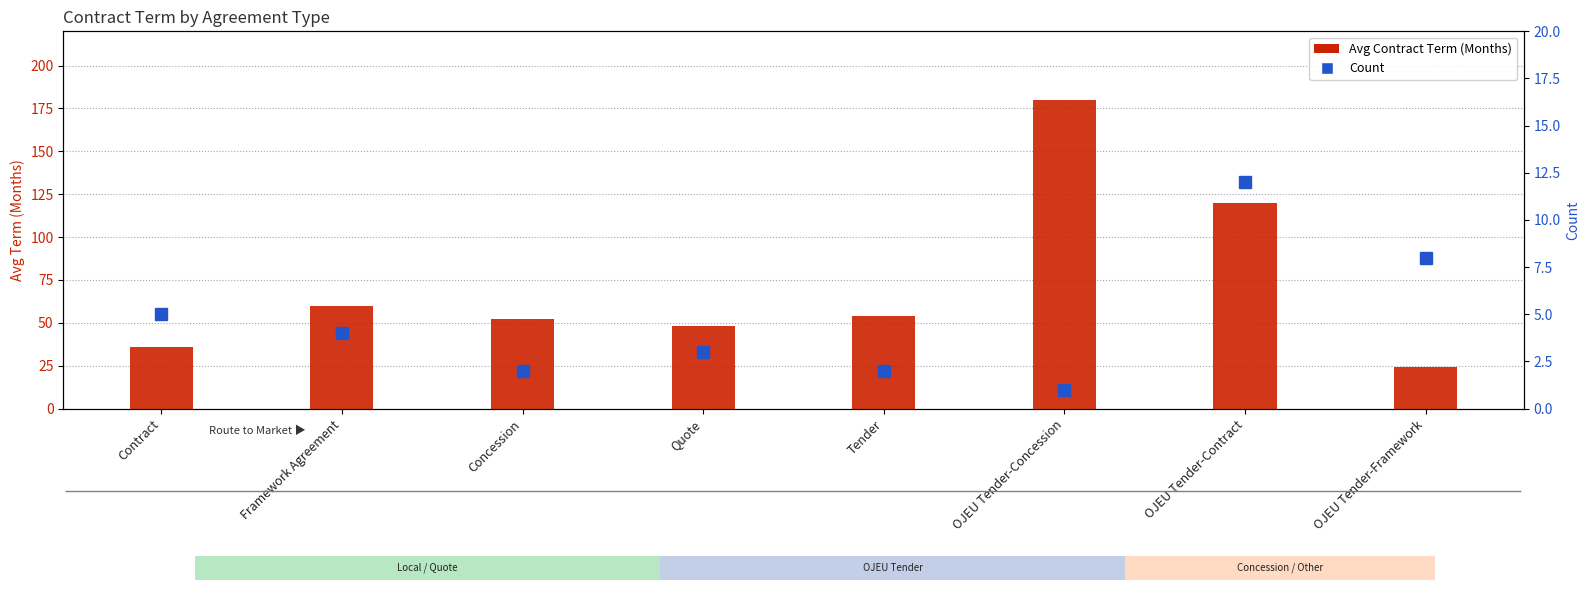

True or false: Count has a value of 3 at Quote.

True